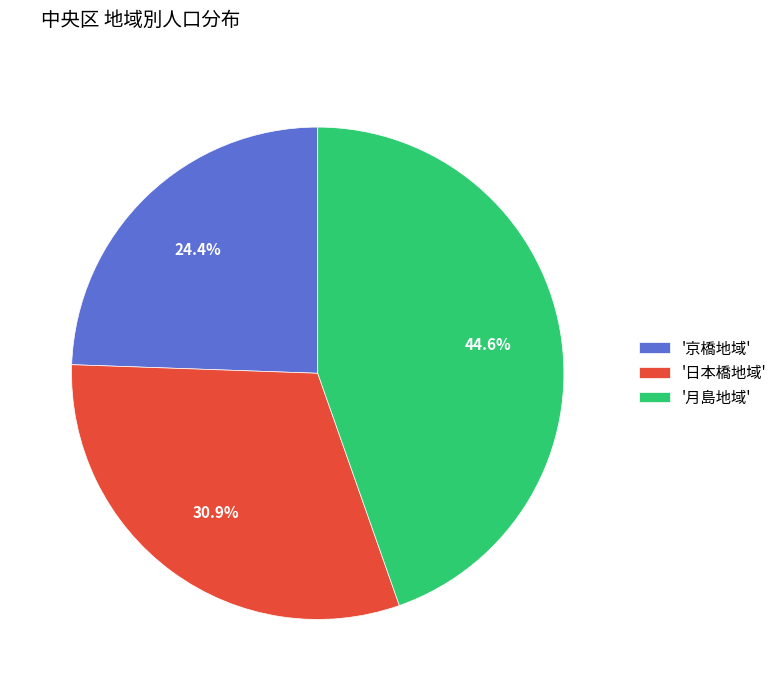

To the nearest percent, what is the average slice percentage?

33%